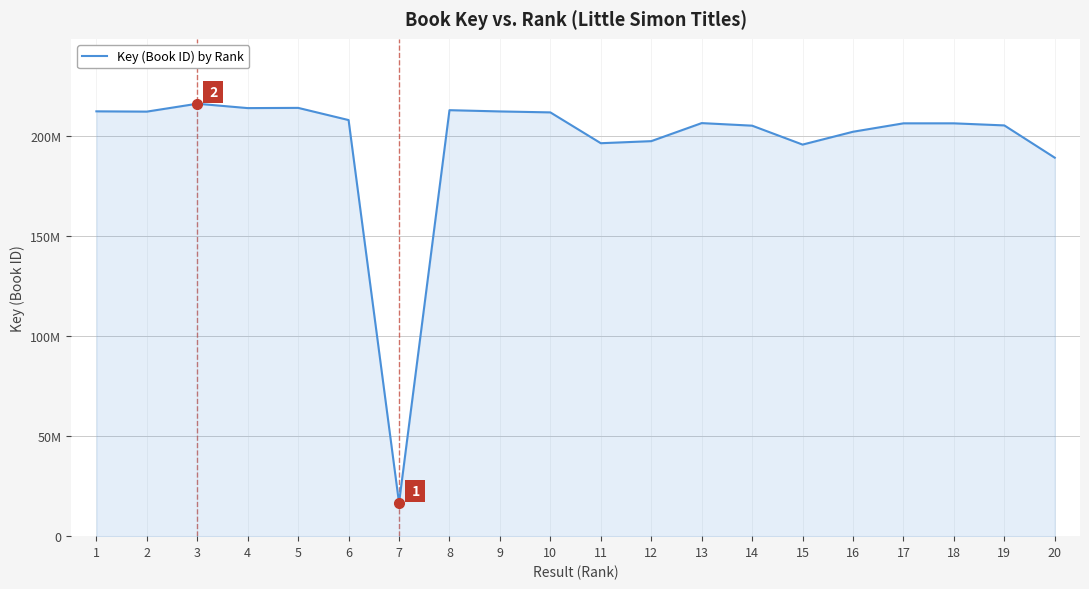

What is the change in value from 12 to 14?

+7742577